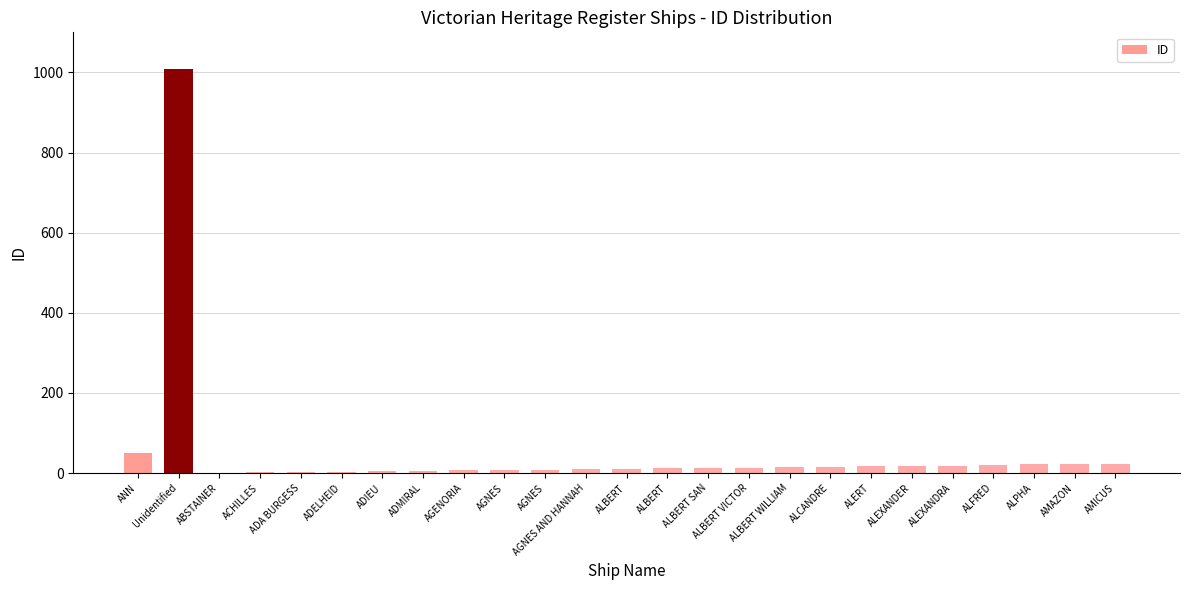

Count the number of categories in the chart.

25